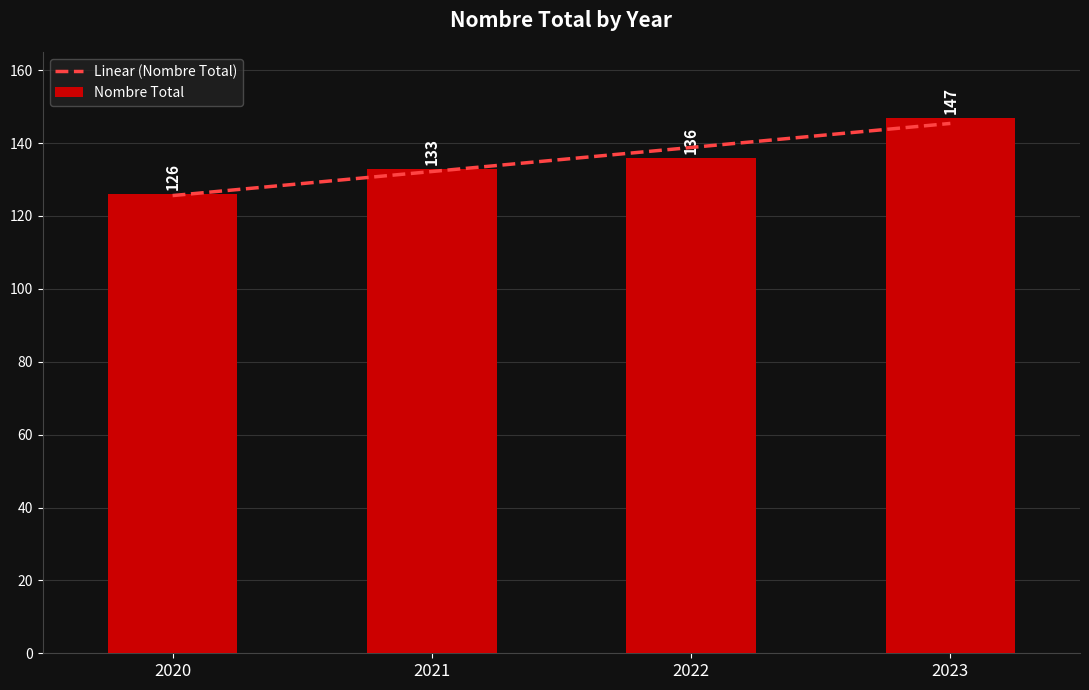

True or false: the data shows 126 at 2020.

True